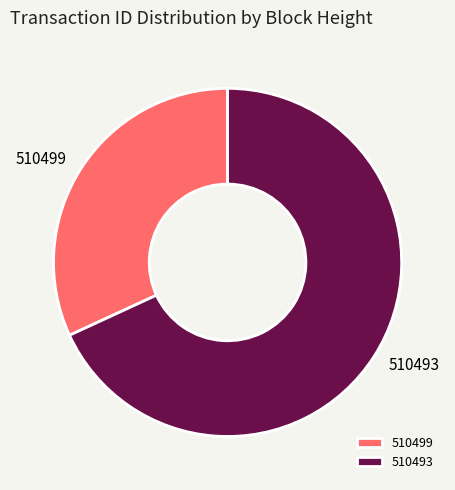

Is there any slice that represents more than half of the pie?

Yes